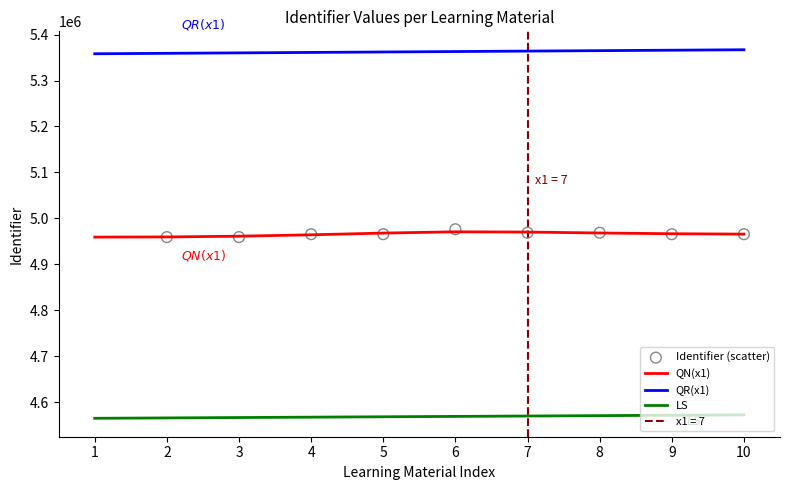

Is the value of LS at 8 greater than the value of QR(x1) at 4?

No